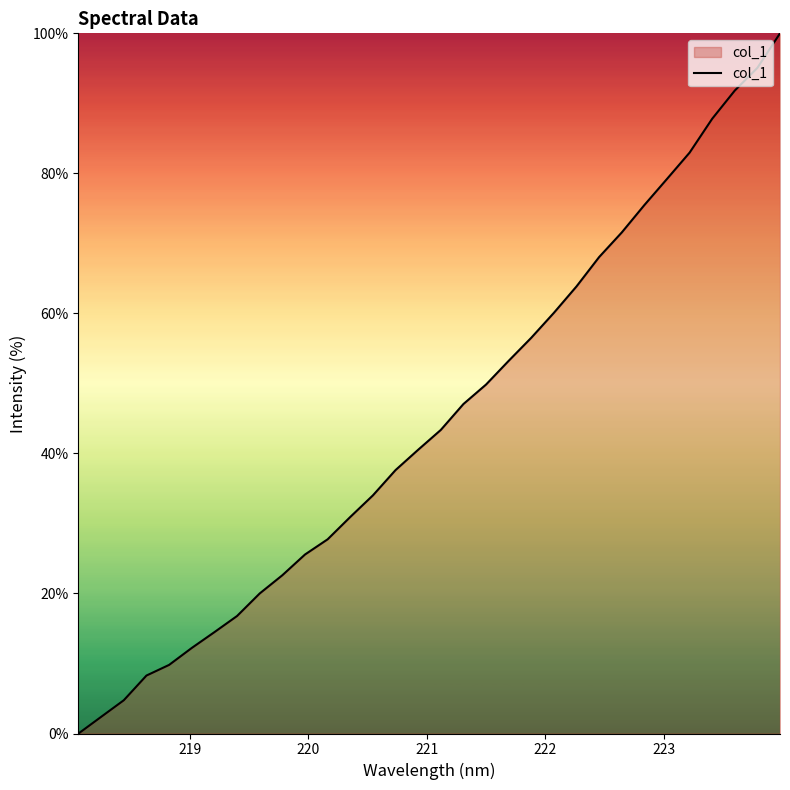

What is the greatest value displayed?

100.0